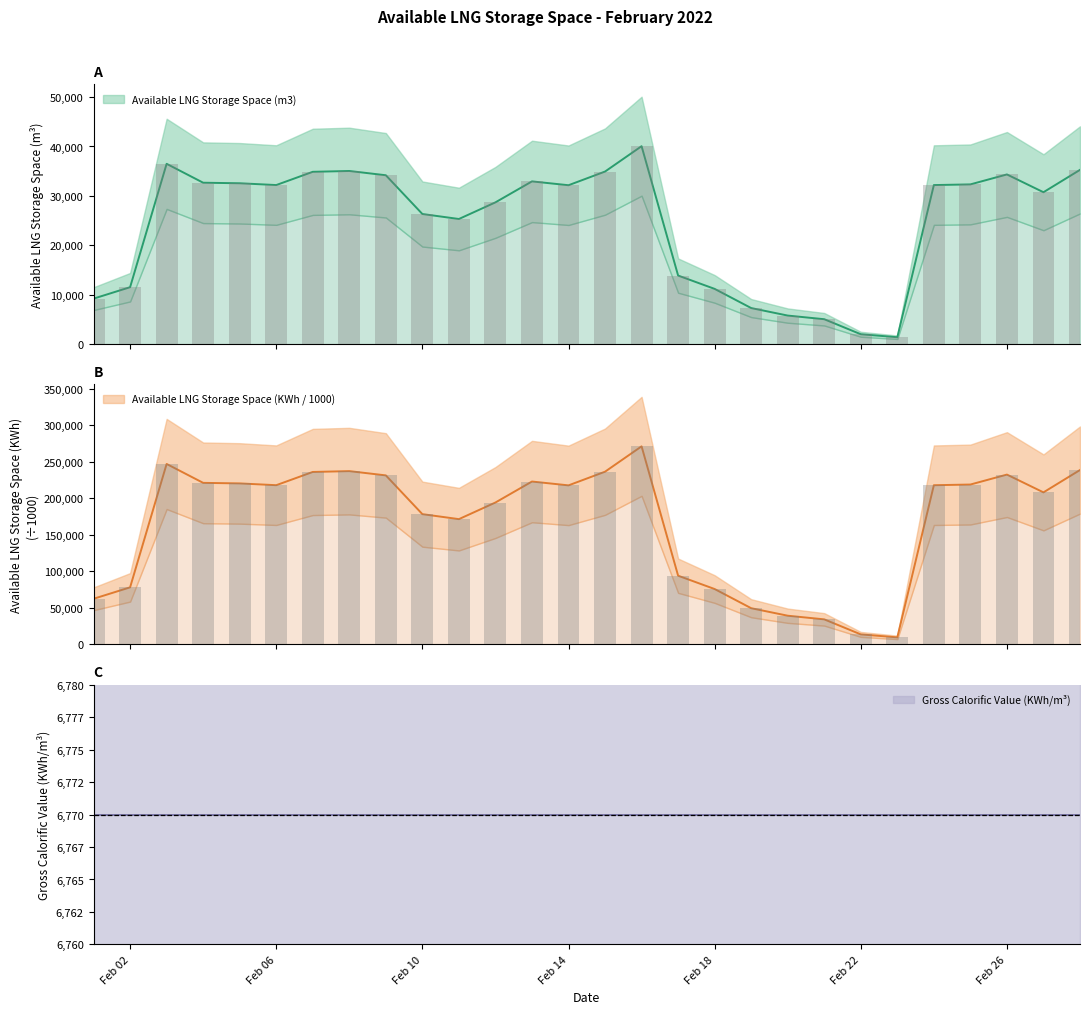

Count the number of categories in the chart.

28